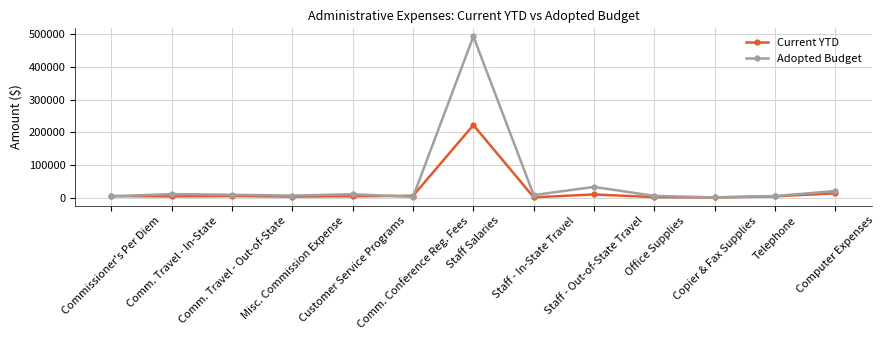

Which series has the largest range (max minus min)?

Adopted Budget